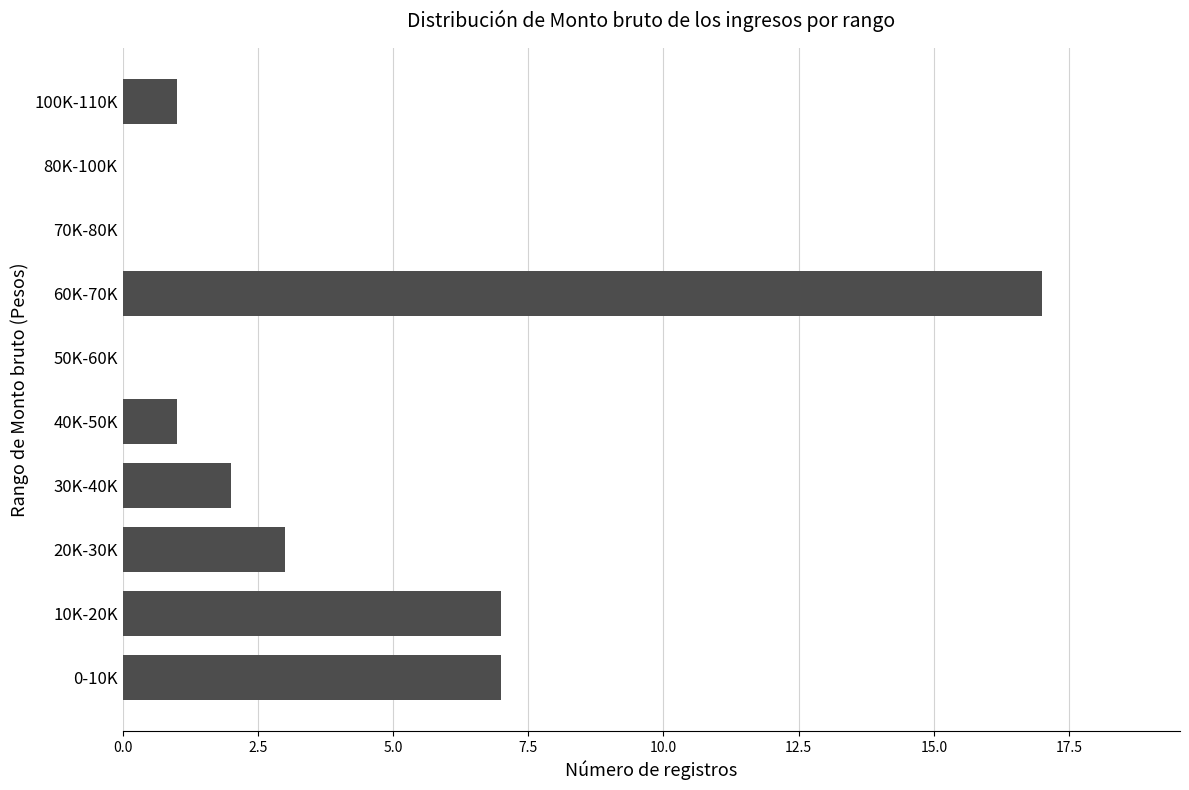

Are the bars horizontal?

Yes